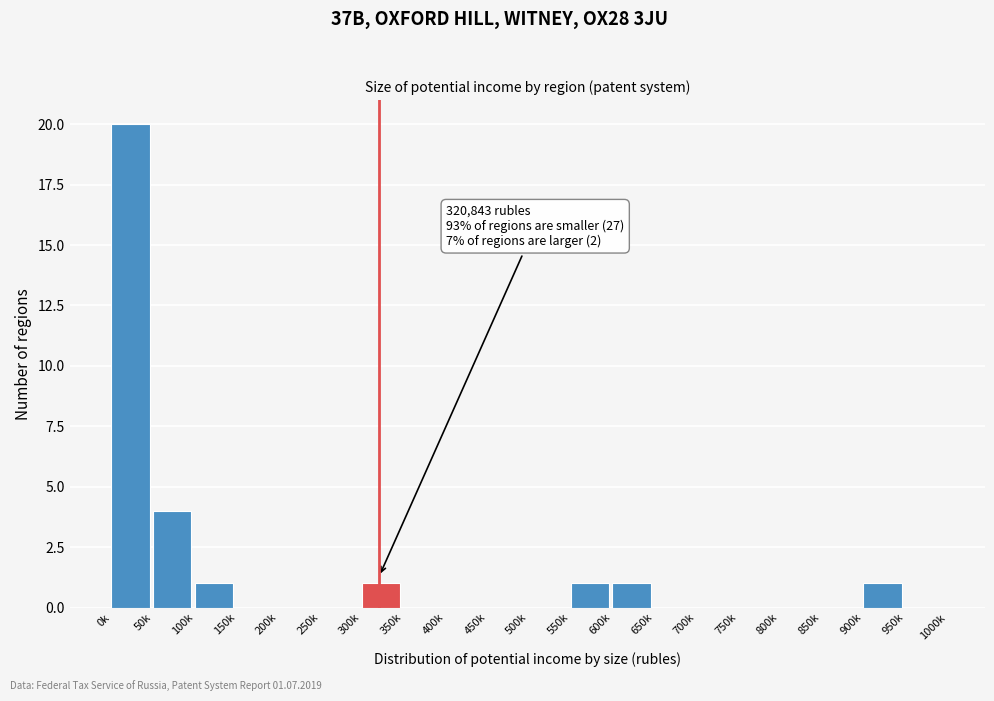

Reading left to right, what are all the values shown in this chart?

0k=20	50k=4	100k=1	150k=0	200k=0	250k=0	300k=1	350k=0	400k=0	450k=0	500k=0	550k=1	600k=1	650k=0	700k=0	750k=0	800k=0	850k=0	900k=1	950k=0